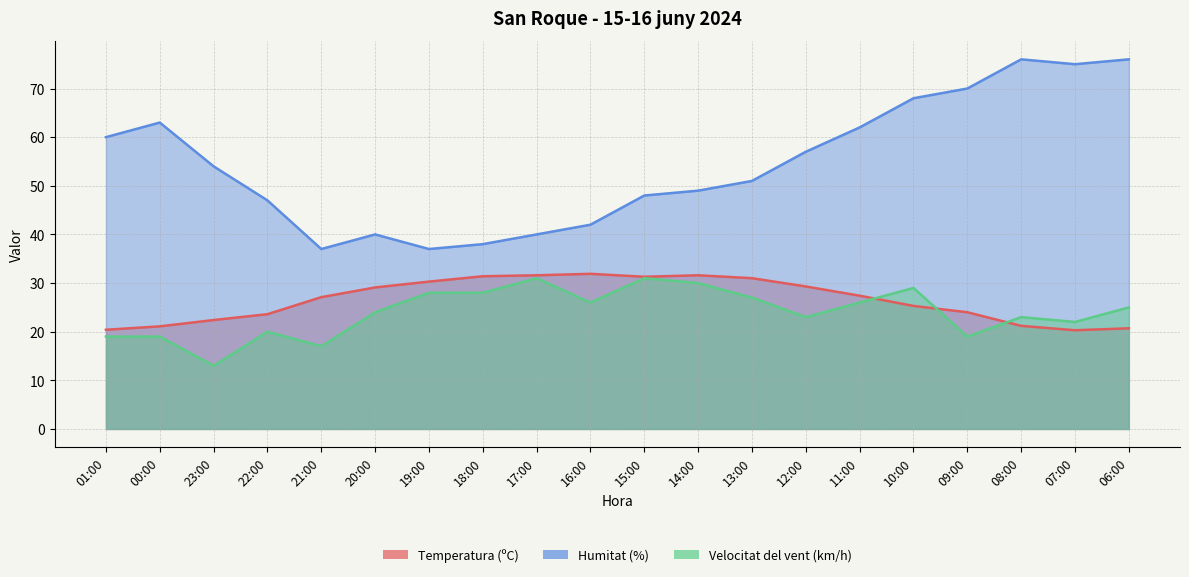

What is the difference between the maximum and minimum values in the Temperatura (ºC) series?

11.6